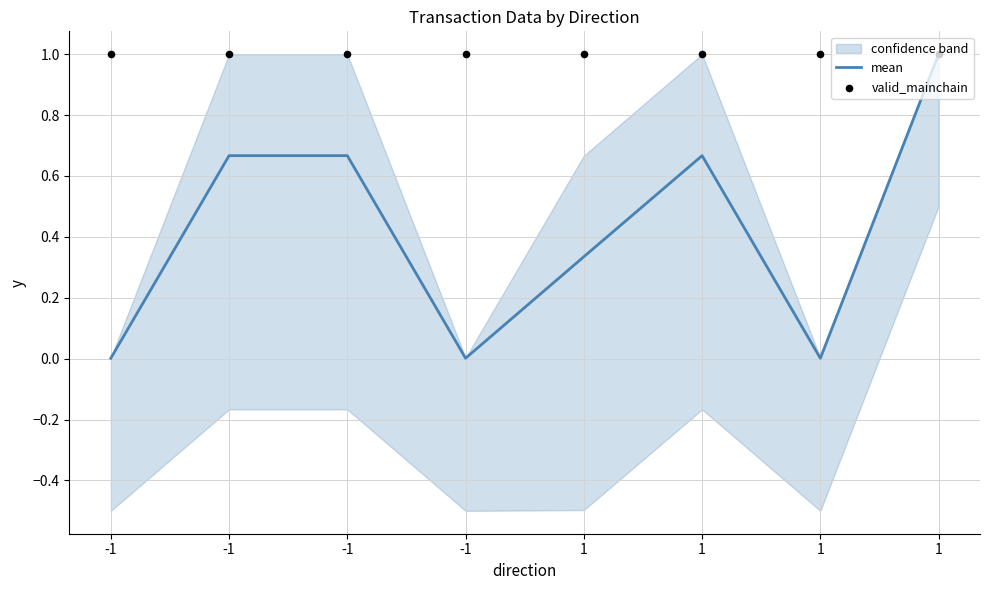

At which category is the sum across all series the highest?

1